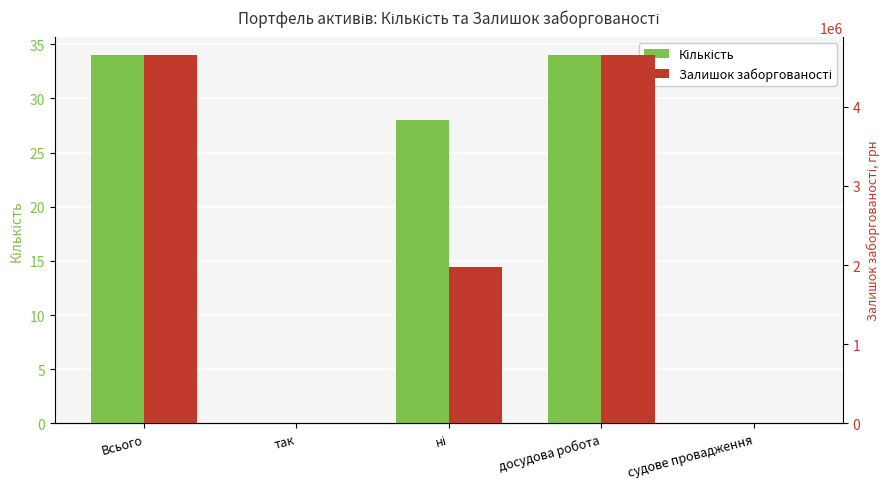

How many values in the Залишок заборгованості series exceed 1976703?

3